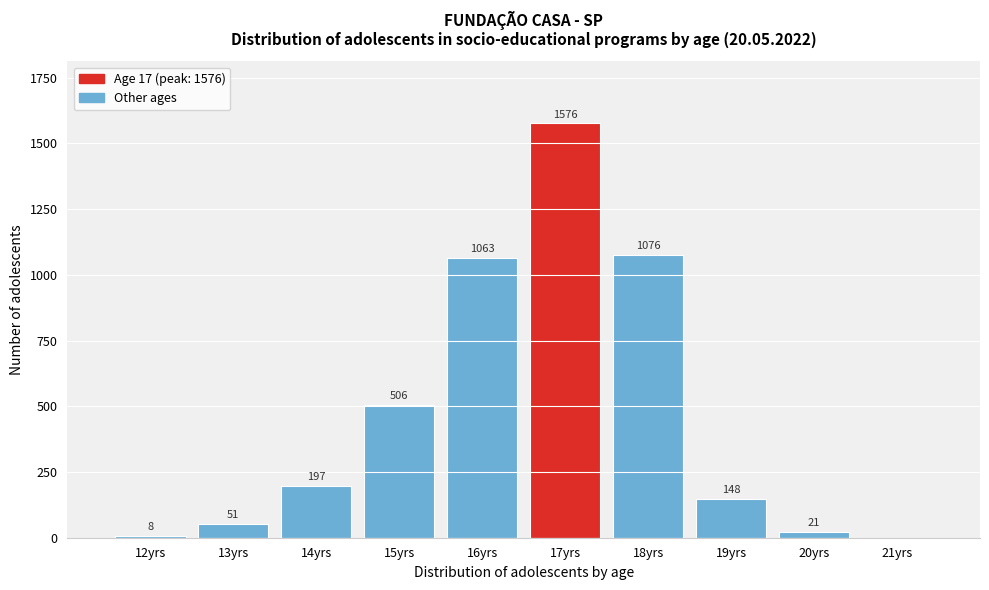

Reading left to right, what are all the values shown in this chart?

12yrs=8	13yrs=51	14yrs=197	15yrs=506	16yrs=1063	17yrs=1576	18yrs=1076	19yrs=148	20yrs=21	21yrs=0